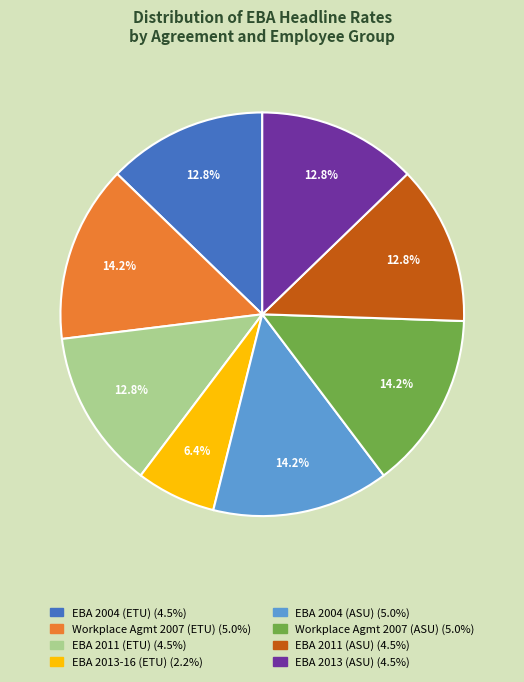

Which has a higher value, EBA 2011 (ASU) (4.5%) or EBA 2004 (ASU) (5.0%)?

EBA 2004 (ASU) (5.0%)